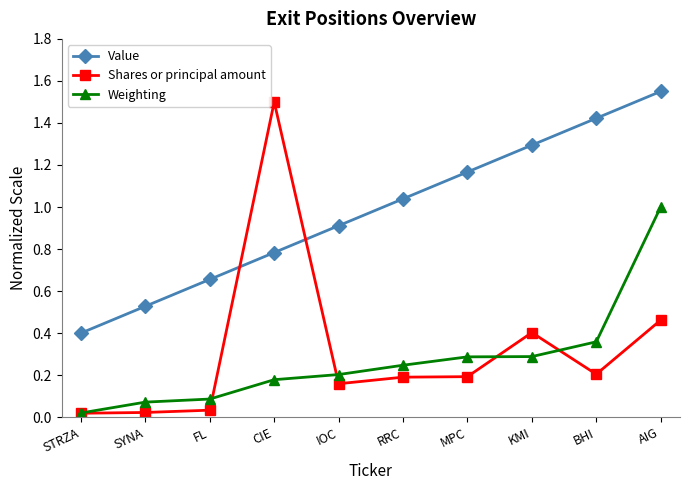

Does the chart have visible grid lines?

No